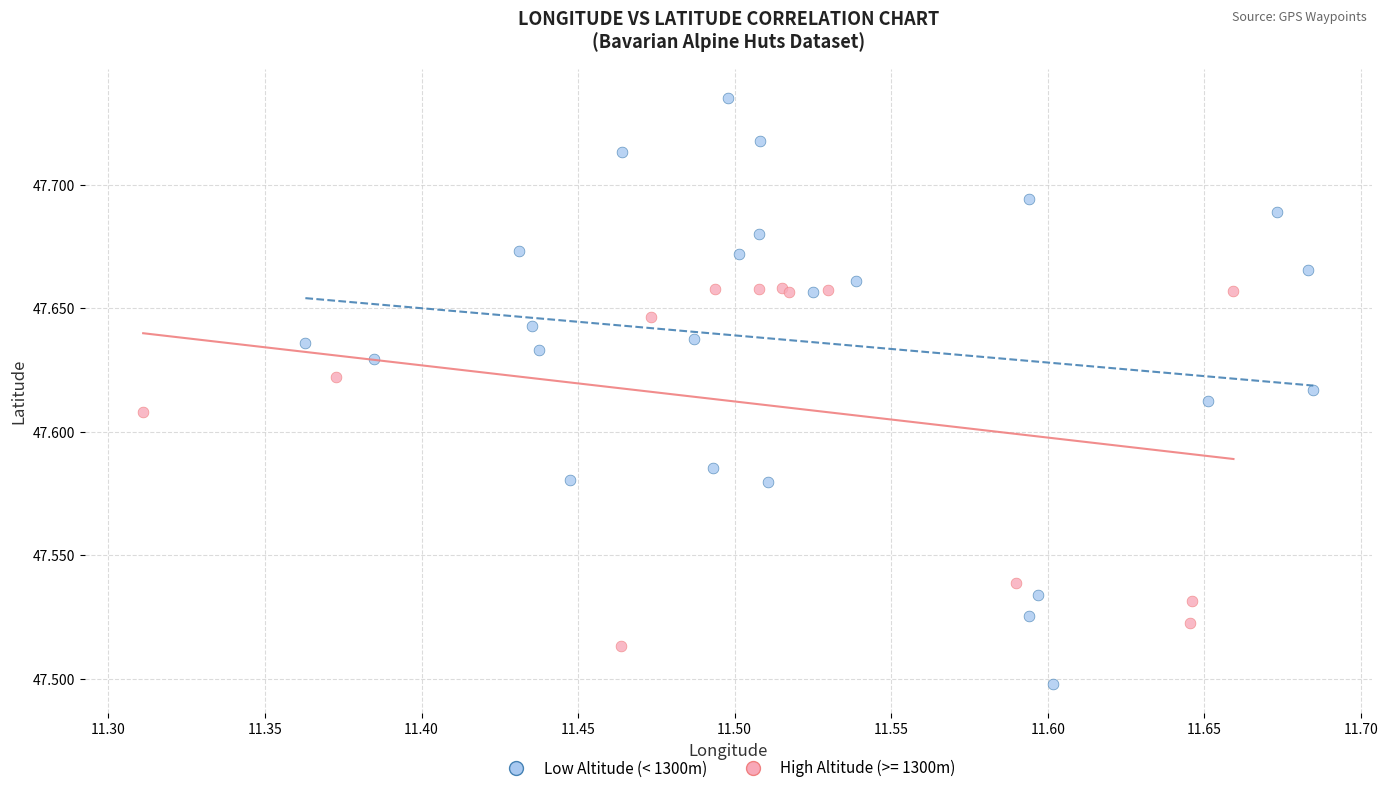

Which series contains the highest Y value?

Low Altitude (< 1300m)